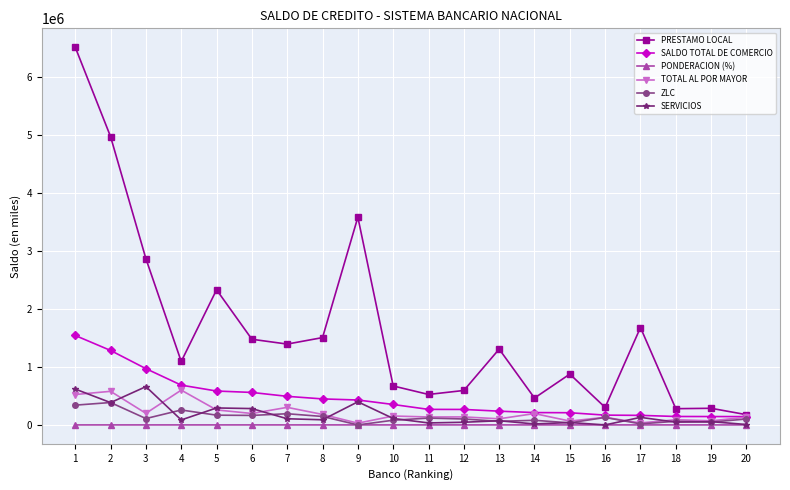

At which category does ZLC reach its first local valley?

3